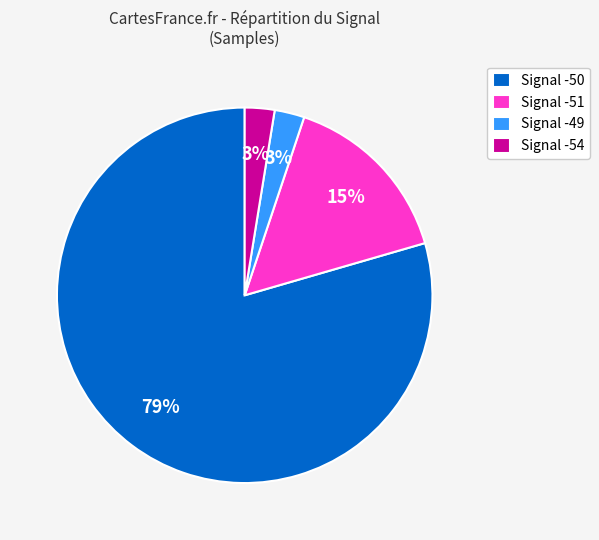

Which category has the biggest portion of the pie?

Signal -50